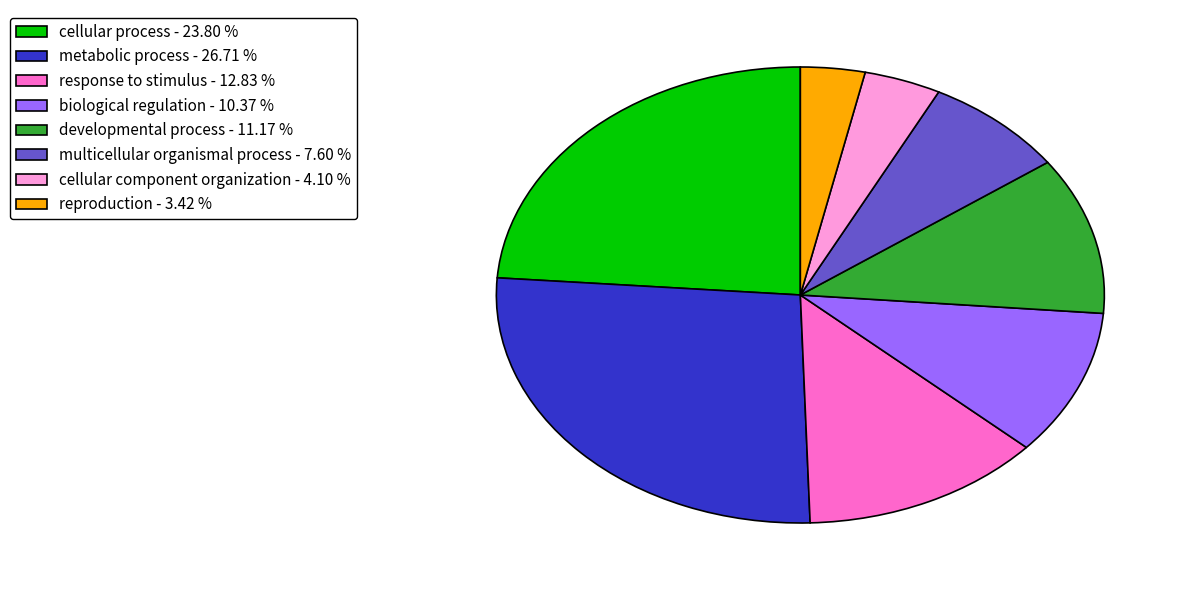

Approximately how many times larger is the value at cellular process - 23.80 % compared to metabolic process - 26.71 %?

0.9